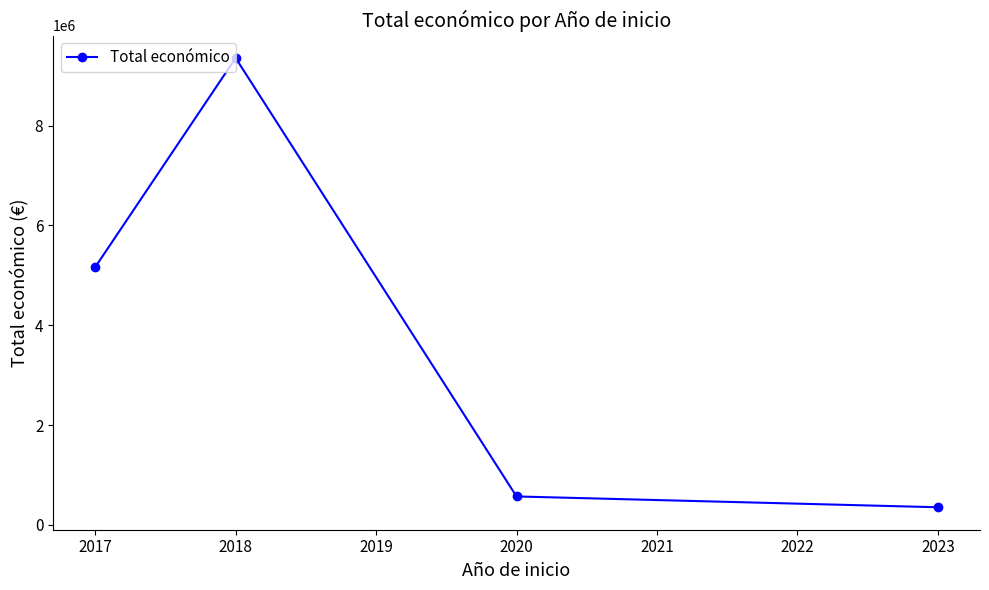

The value at 2020 is 231592. True or false?

False